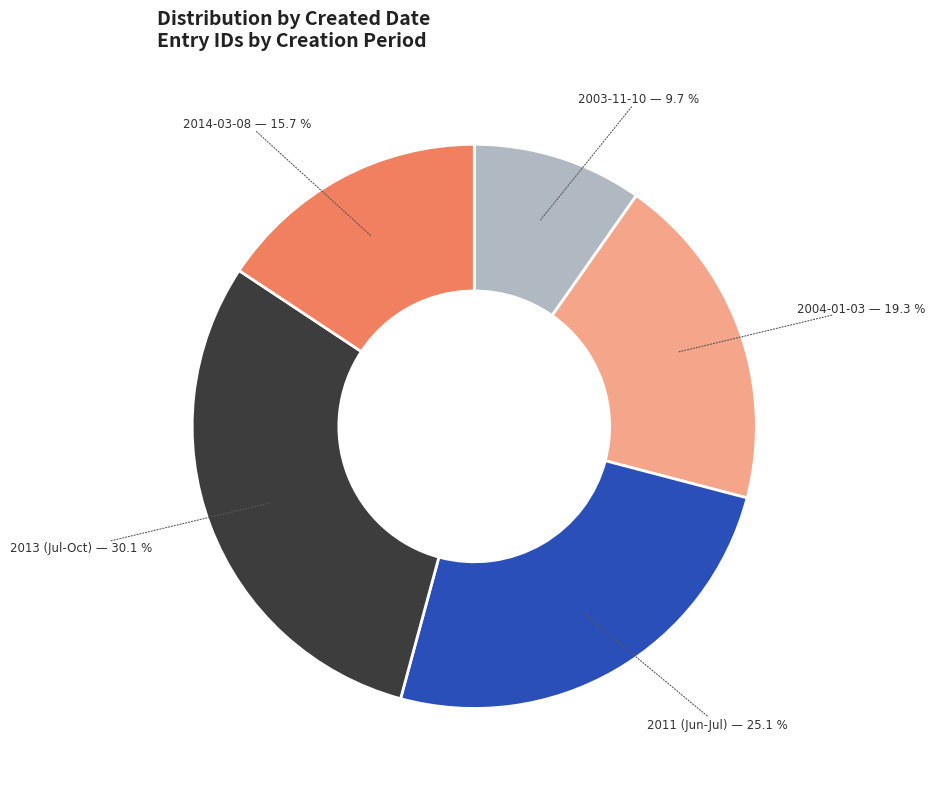

Approximately how many times larger is the value at 2003-11-10 compared to 2011 (Jun-Jul)?

0.4